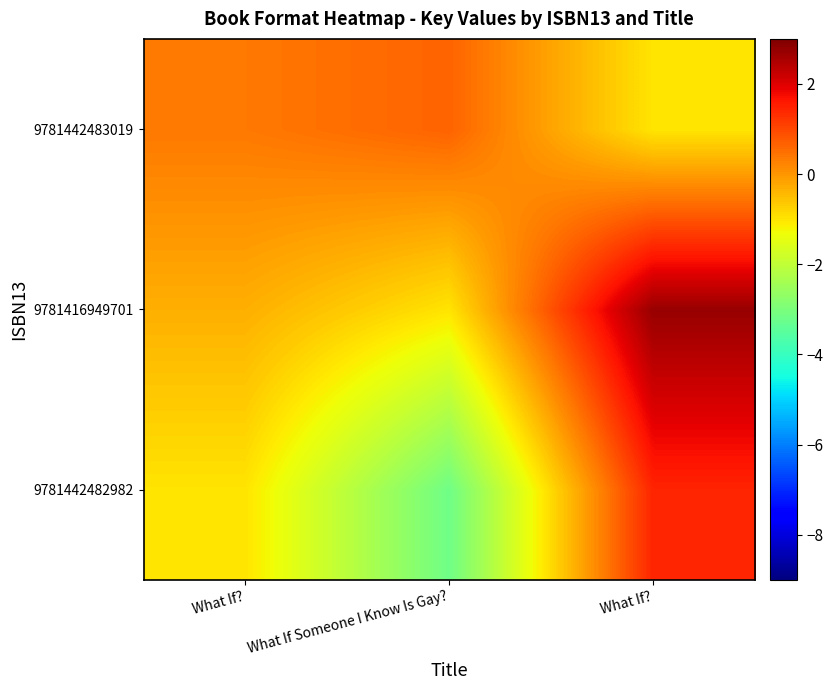

At which category is the sum across all series the highest?

What If?